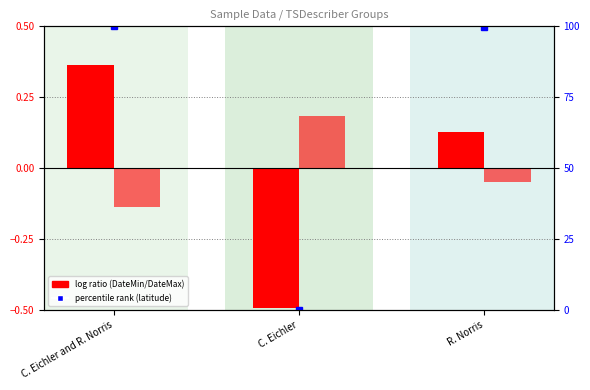

How many bars are there in total?

6